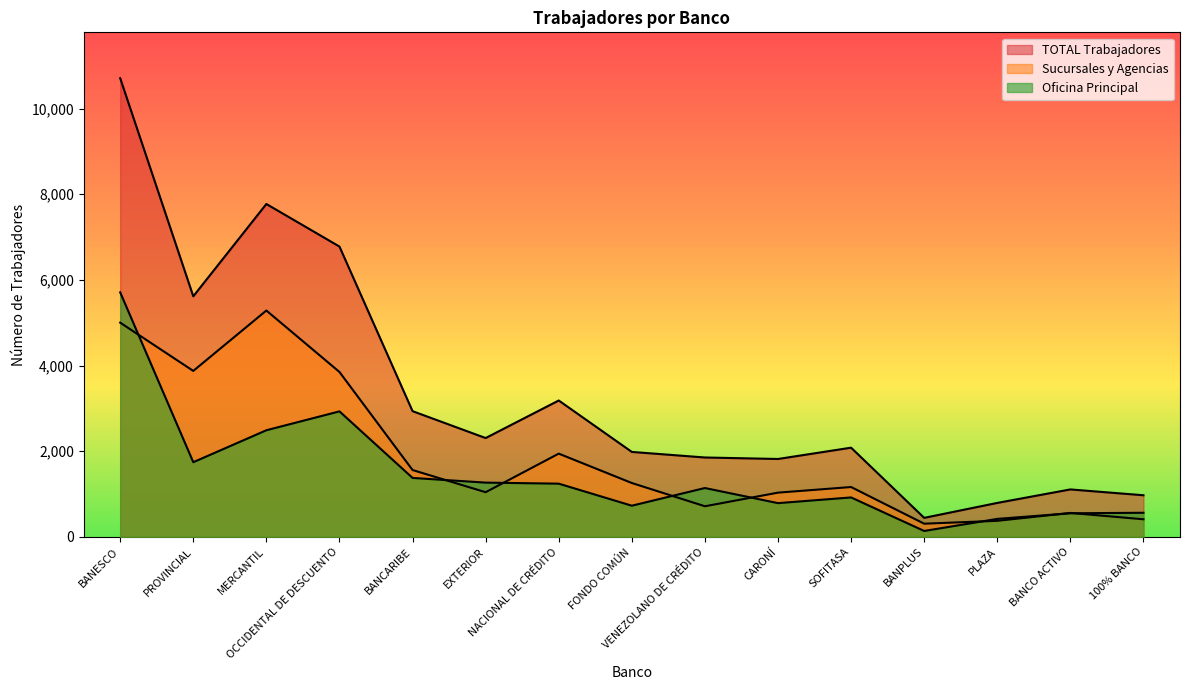

What is the average value of the Oficina Principal series?

1466